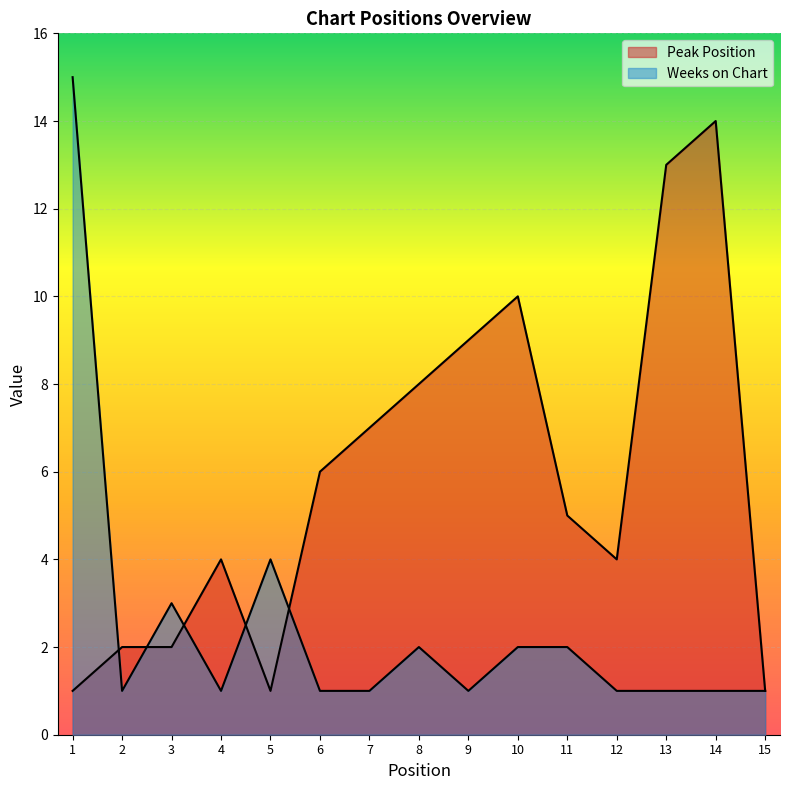

Between 2 and 14, which series saw the biggest shift?

Peak Position